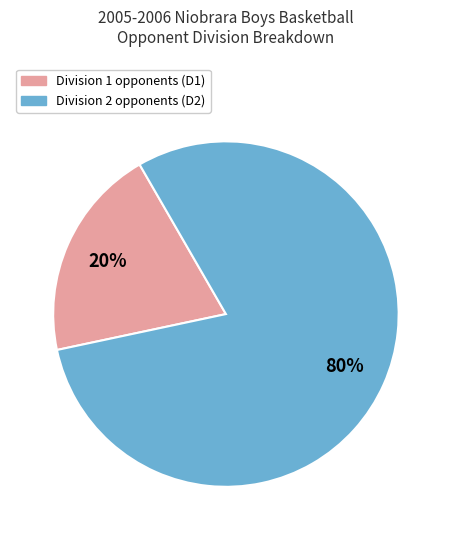

Is there any slice that represents more than half of the pie?

Yes